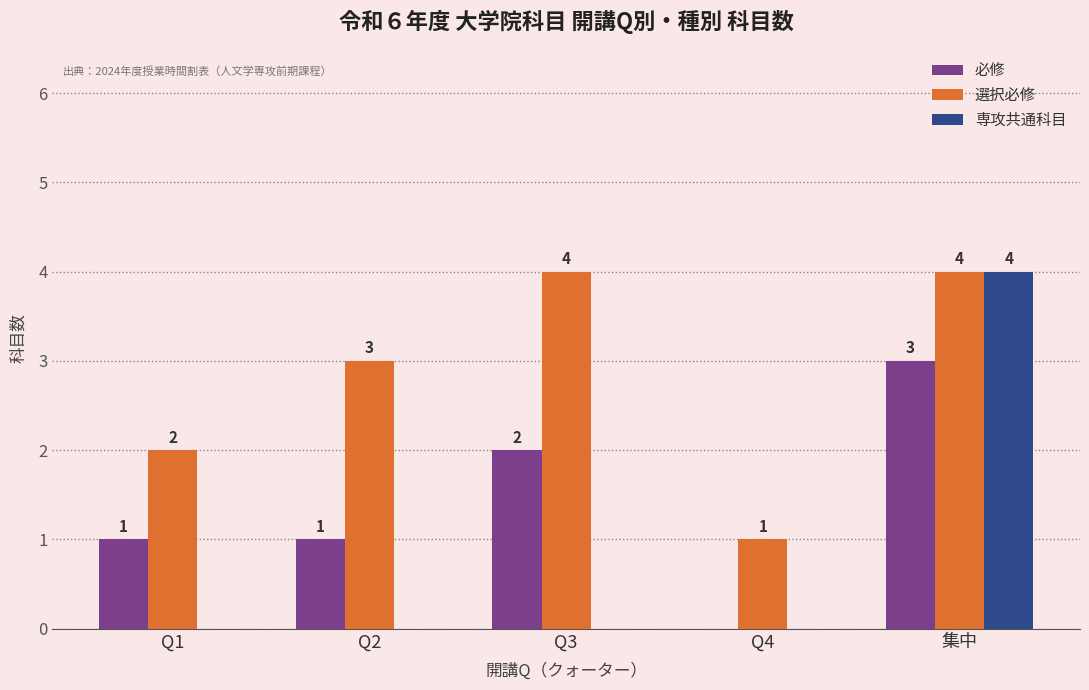

The value of 必修 at Q1 is 1. True or false?

True